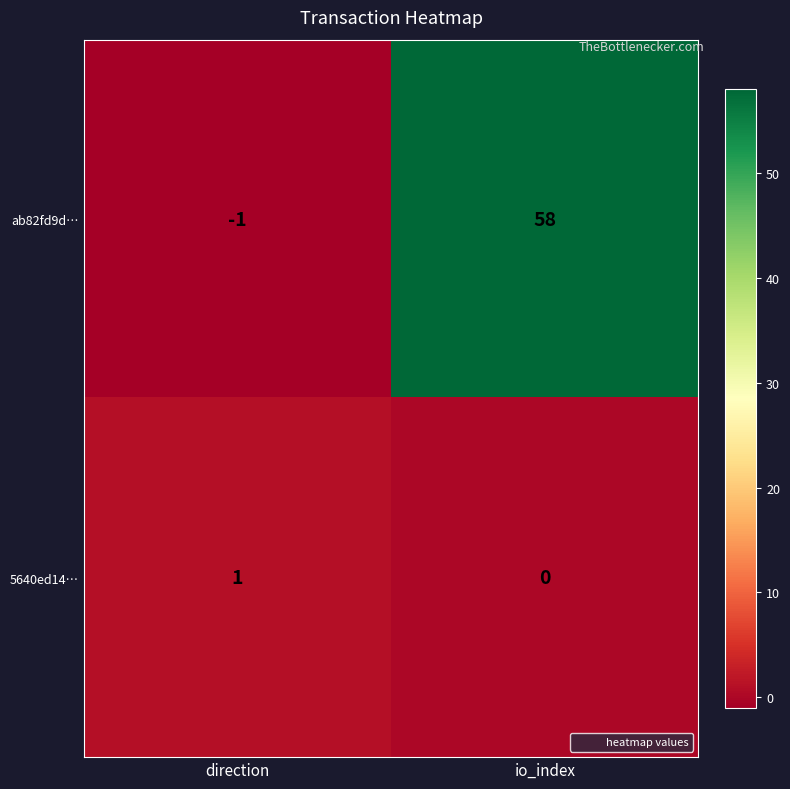

What is the total value across all series at io_index?

58